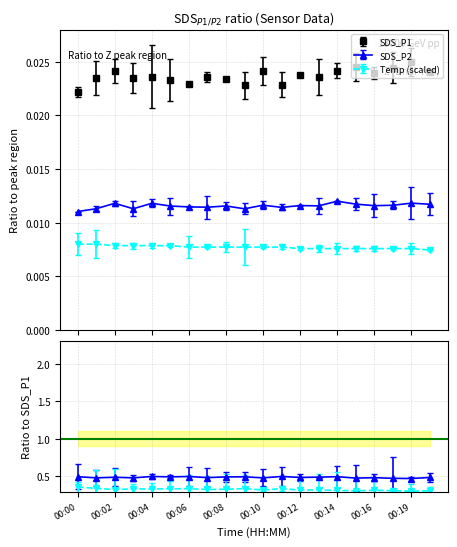

True or false: SDS_P2 and Temp intersect in this chart.

False